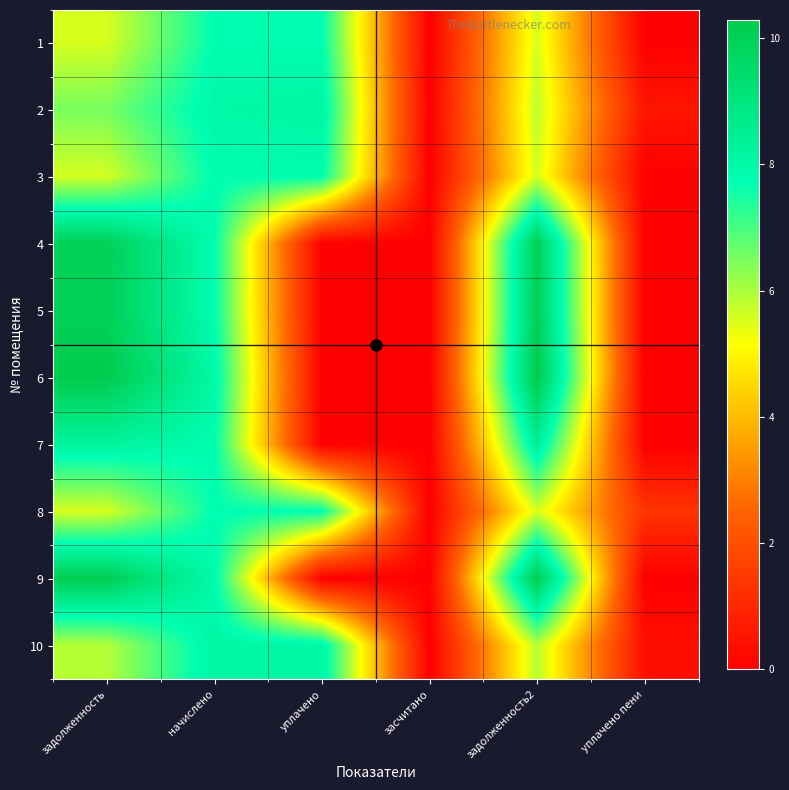

At начислено, list the series in order from largest to smallest.

10, 2, 6, 9, 7, 3, 1, 5, 8, 4